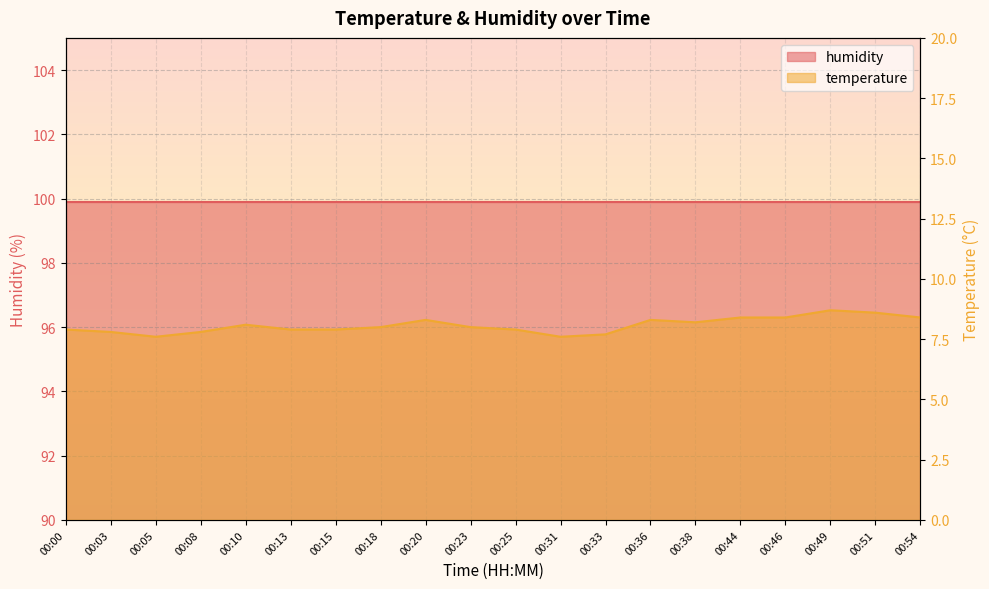

What is the sum of all values?

161.5